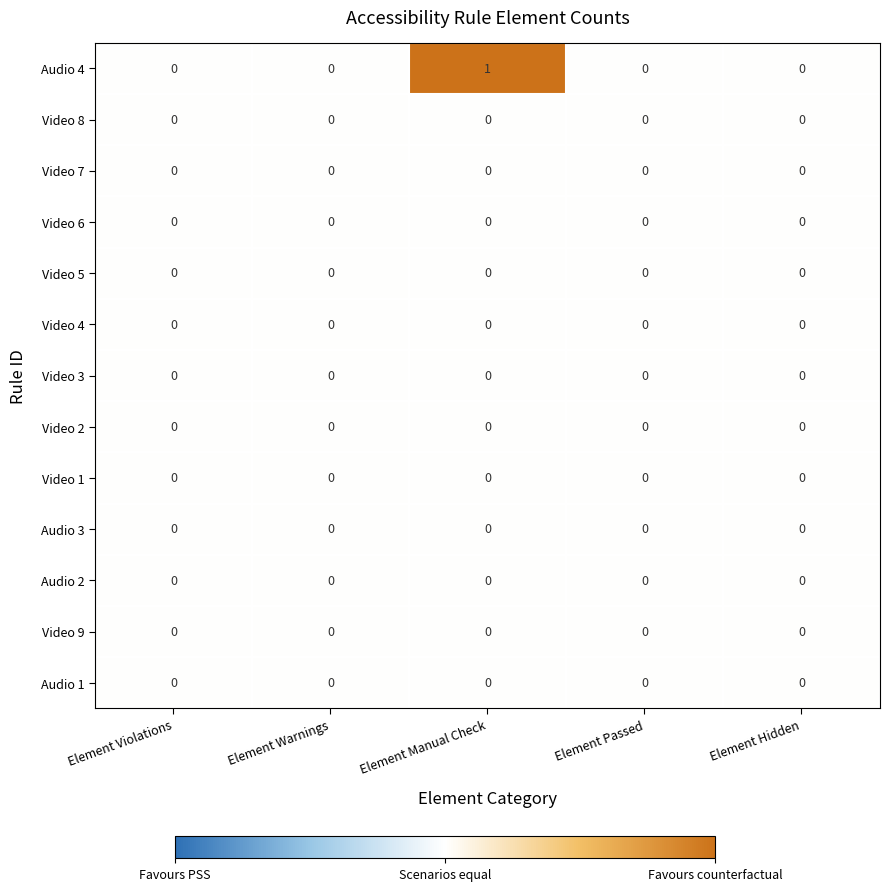

How many distinct data groups are displayed?

13